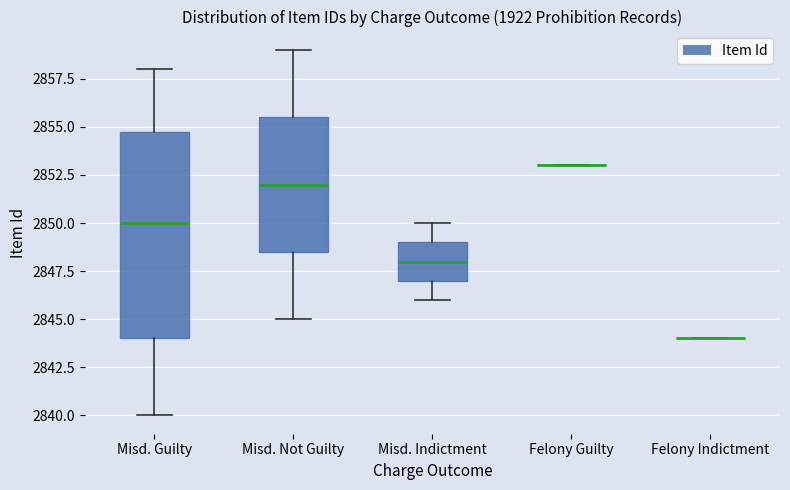

Reading left to right, read every box against the y-axis: the position of its median line, the range the box covers, and the ends of its whiskers. The values are not printed on the chart, so give them approximately, as read against the axis.

Misd. Guilty: median 2850.0, box 2844.0 to 2855.0, whiskers 2840.0 to 2858.0
Misd. Not Guilty: median 2852.0, box 2848.5 to 2855.5, whiskers 2845.0 to 2859.0
Misd. Indictment: median 2848.0, box 2847.0 to 2849.0, whiskers 2846.0 to 2850.0
Felony Guilty: box collapsed to a line at 2853.0, whiskers 2853.0 to 2853.0
Felony Indictment: box collapsed to a line at 2844.0, whiskers 2844.0 to 2844.0